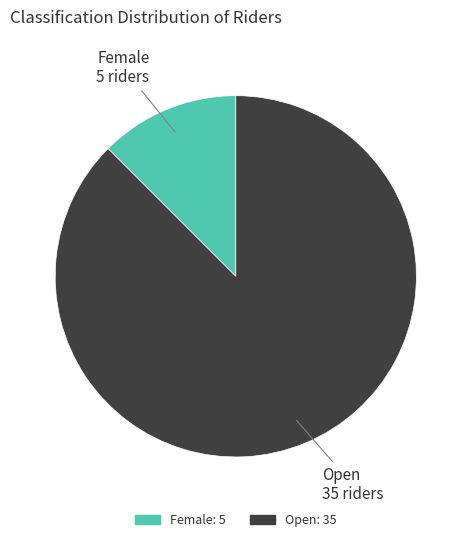

Which category has the smallest portion of the pie?

Female